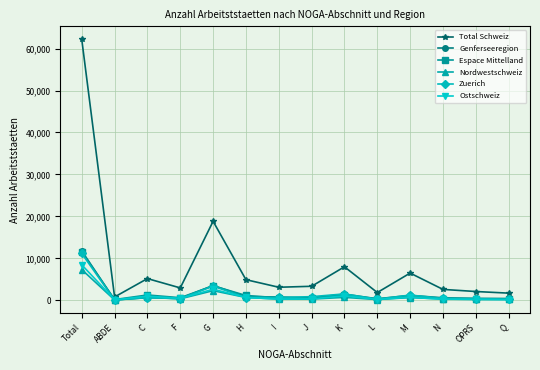

What is the total value across all series at J?

6082